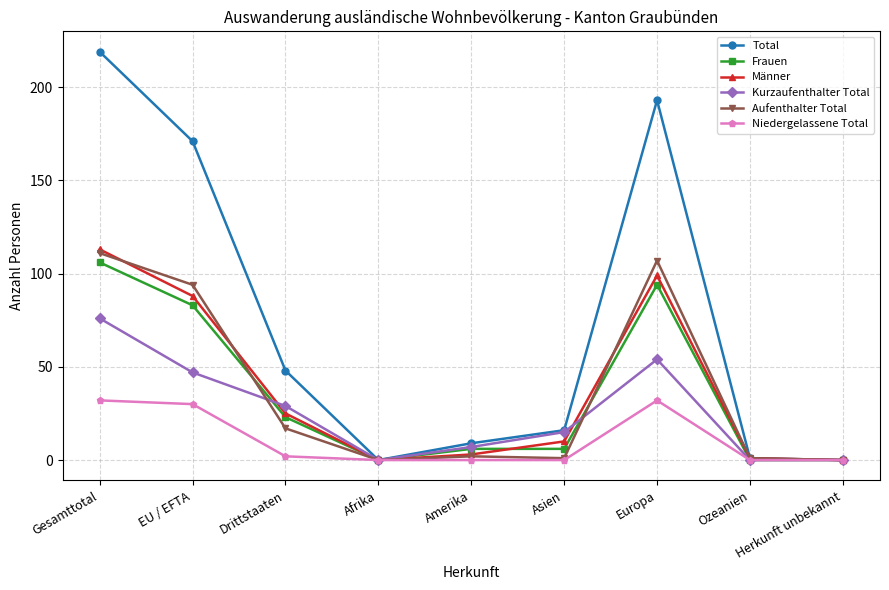

What are all the series names shown in the legend?

Total, Frauen, Männer, Kurzaufenthalter Total, Aufenthalter Total, Niedergelassene Total